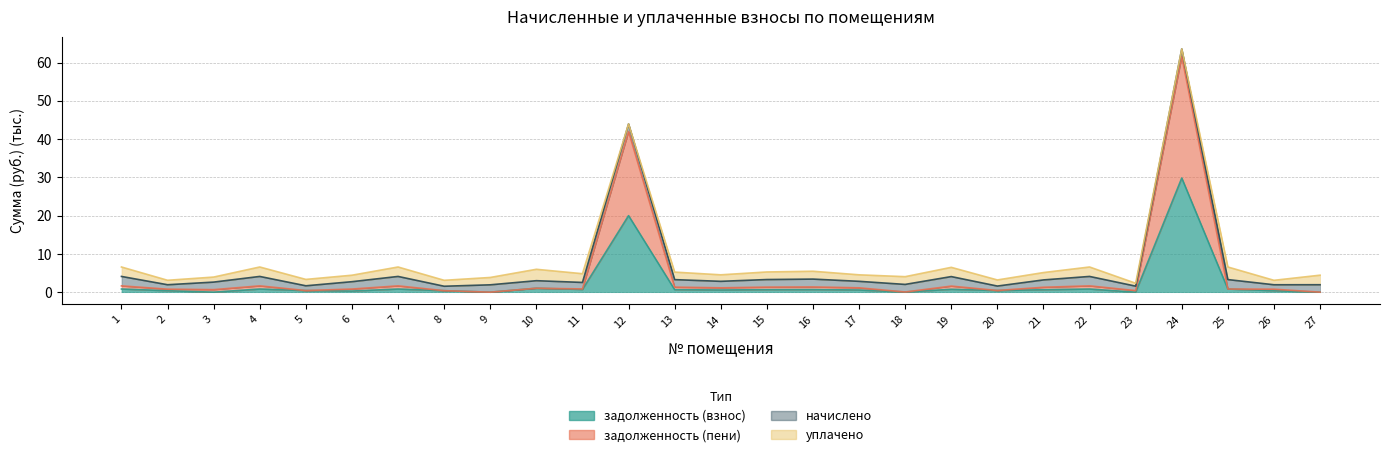

List the labels in order of задолженность (взнос) value, smallest first.

3, 9, 23, 27, 18, 6, 8, 26, 2, 5, 20, 14, 17, 21, 13, 15, 16, 11, 19, 1, 4, 7, 22, 25, 10, 12, 24